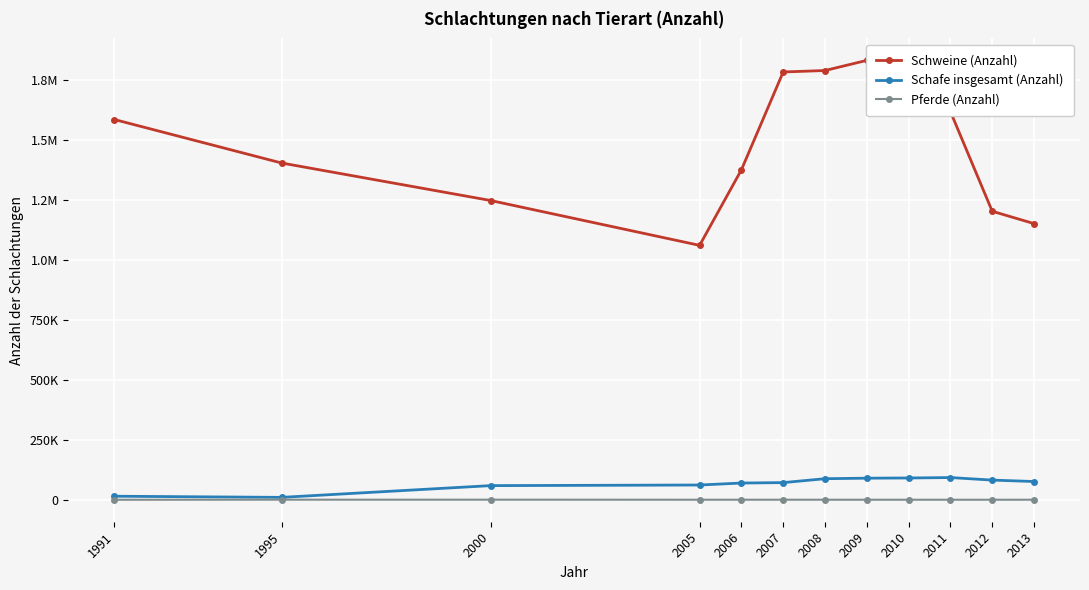

Rank the series by their maximum value, from highest to lowest.

Schweine (Anzahl), Schafe insgesamt (Anzahl), Pferde (Anzahl)